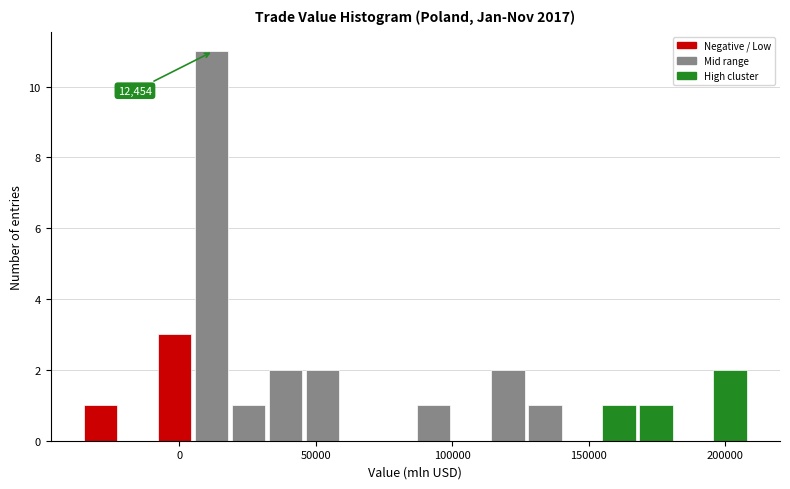

Read against the x-axis, roughly where is the centre of the tallest bar?

10000